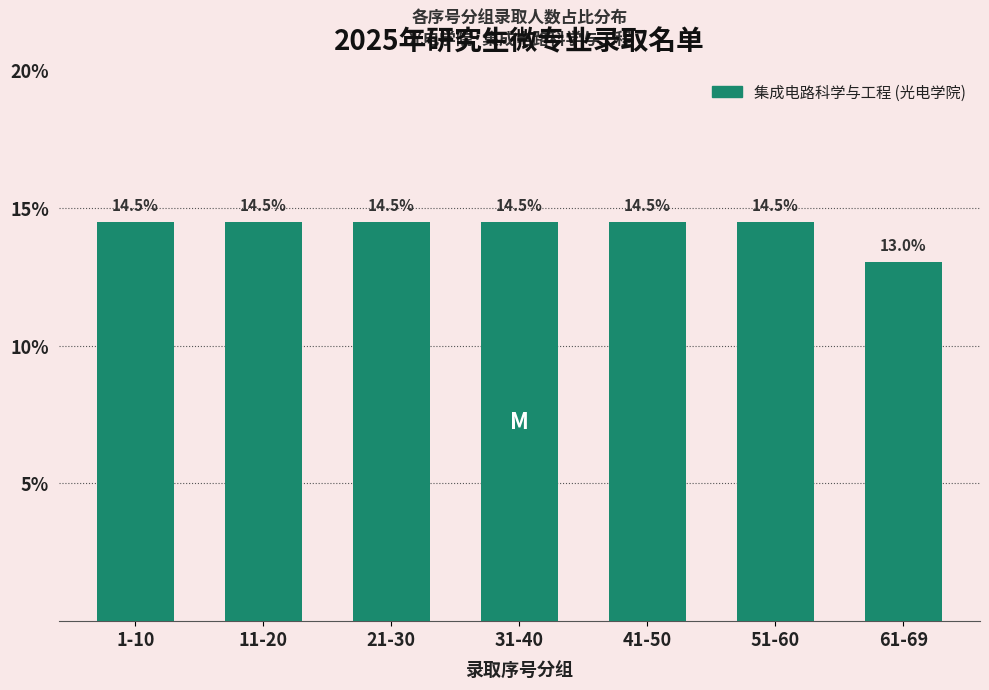

Reading right to left, list all the values displayed in this chart.

13.0	14.5	14.5	14.5	14.5	14.5	14.5